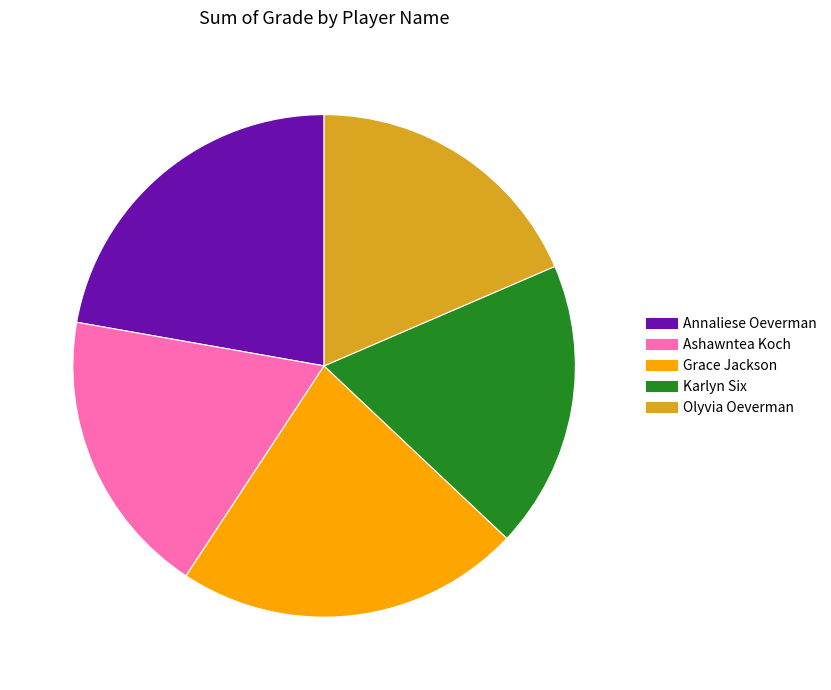

Approximately how many times larger is the value at Karlyn Six compared to Grace Jackson?

0.8